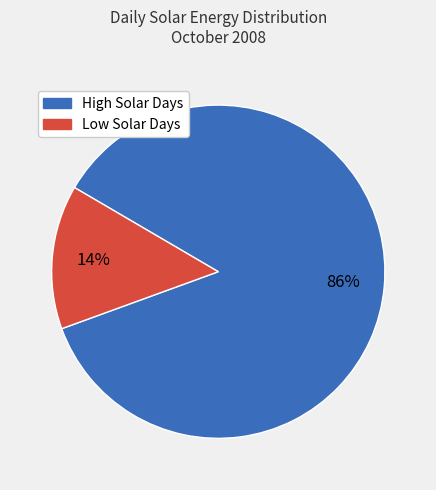

To the nearest percent, what is the difference between the largest and smallest slice percentages?

72%